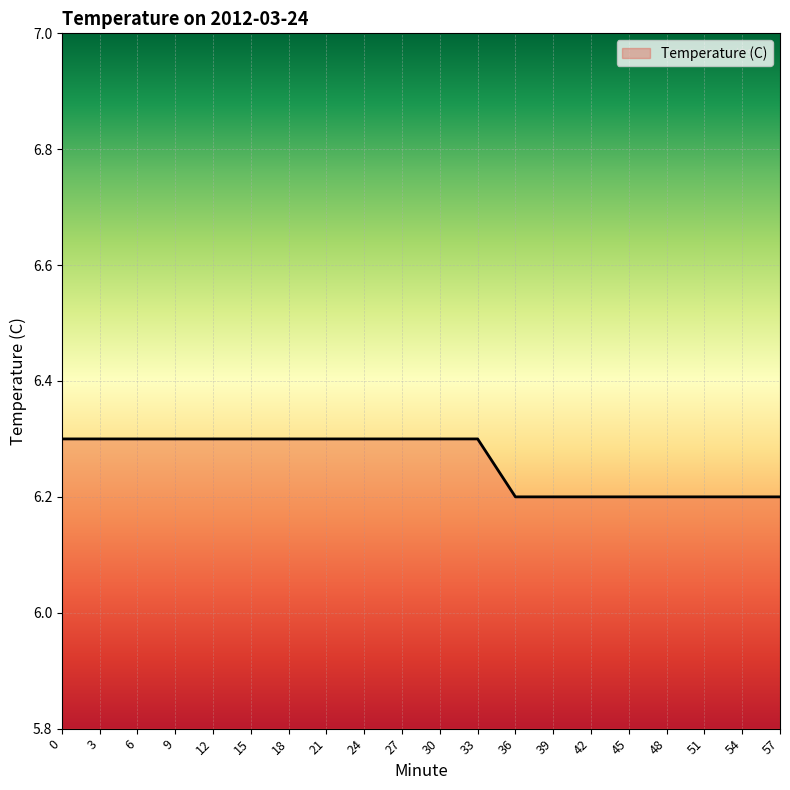

What is the maximum value shown in the chart?

6.3